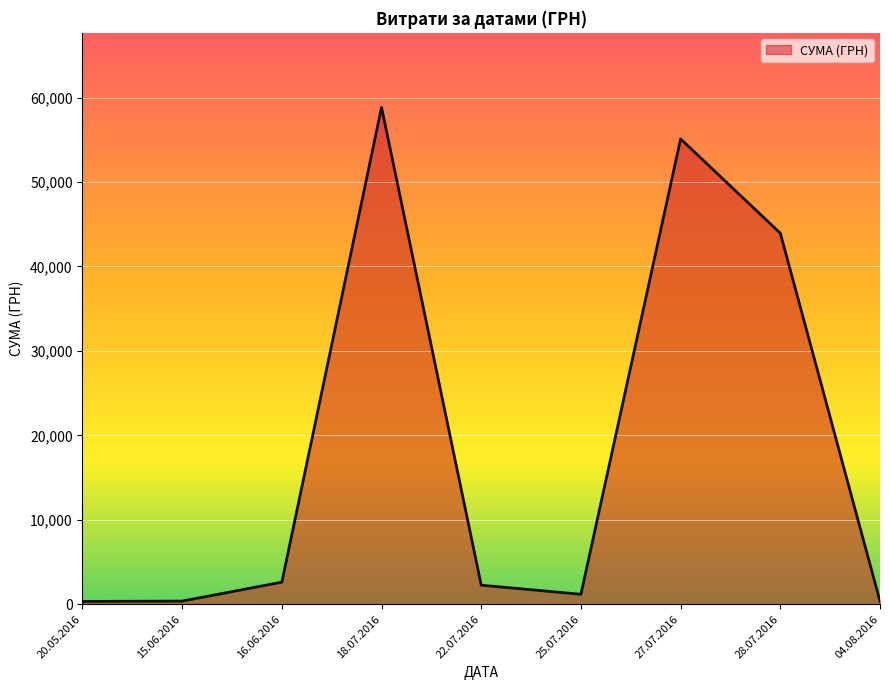

Where is the first local maximum?

18.07.2016